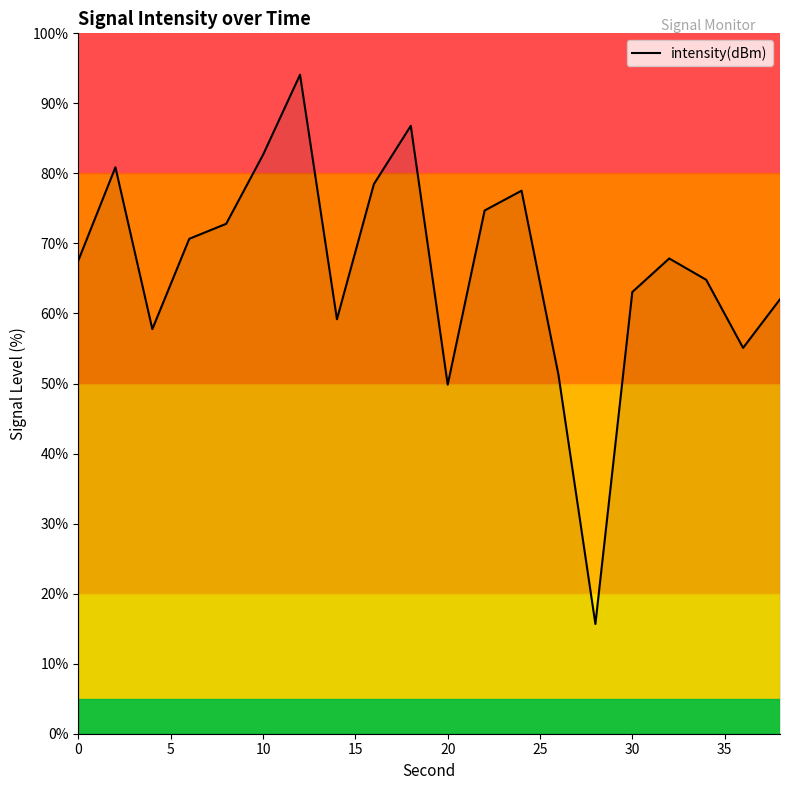

What is the sum of all values?

1332.8